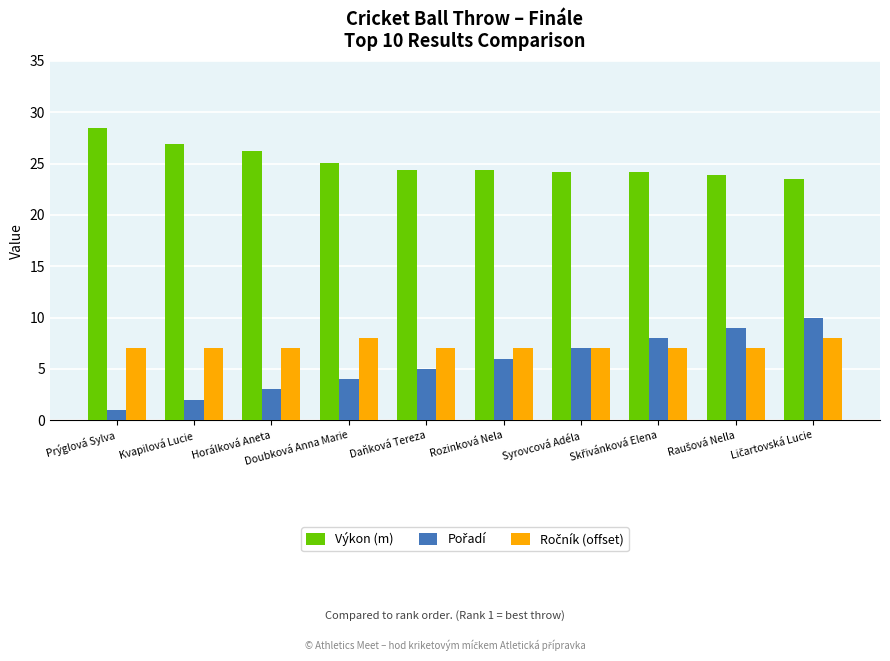

What is the approximate value of Výkon (m) at Doubková Anna Marie?

25.0